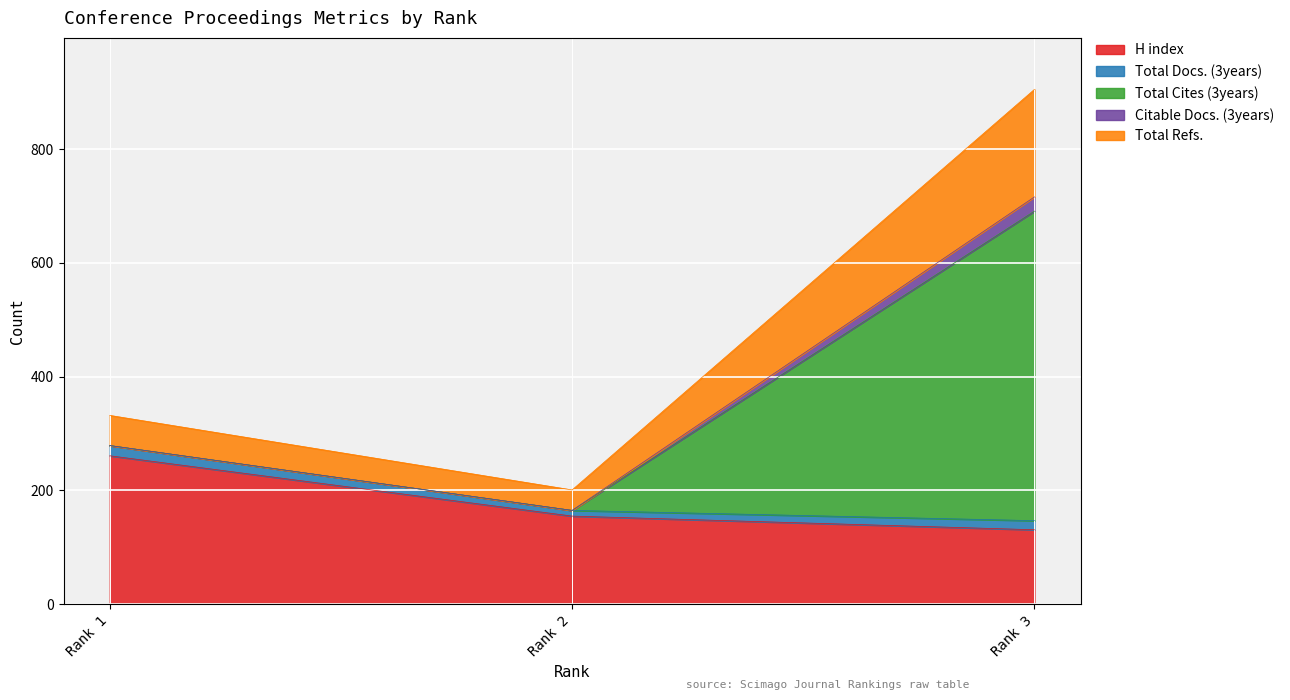

At which label does H index reach its peak?

Rank 1